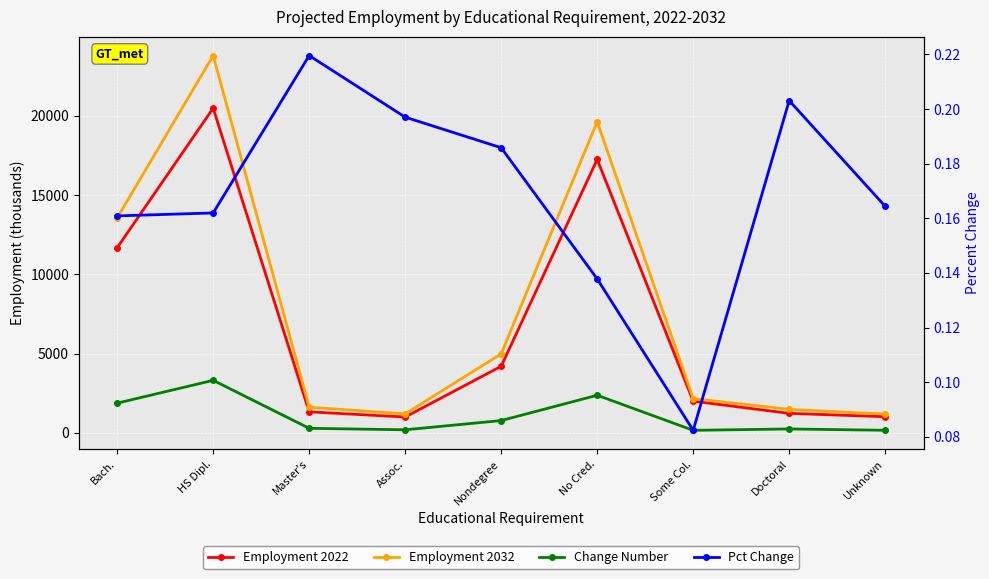

What is the maximum value shown in the chart?

23798.0